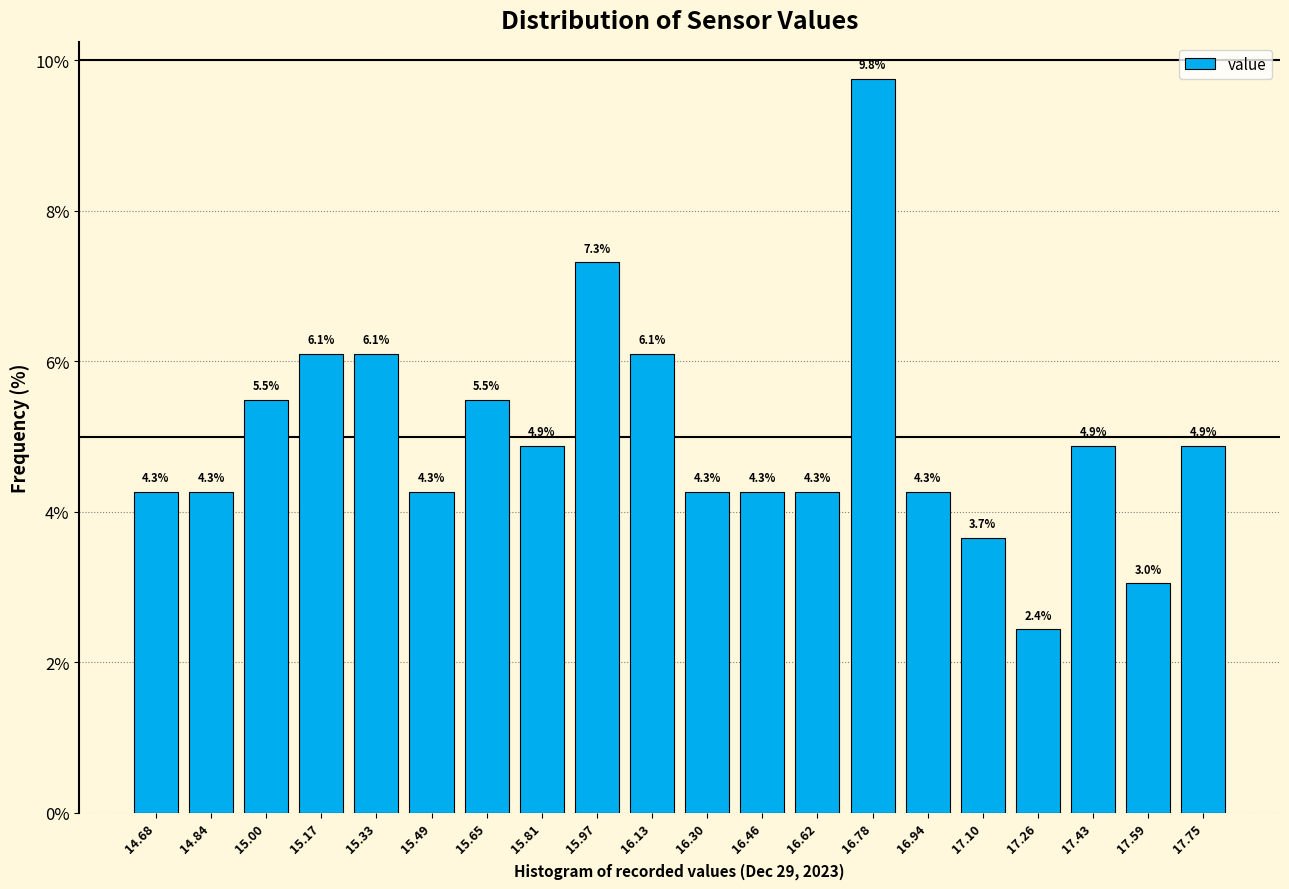

Reading left to right, list every bar in this chart as the range it spans on the x-axis followed by its height. The bar edges are not printed on the chart, so give them approximately, as read against the axis.

14.60 to 14.76: 4.3
14.76 to 14.92: 4.3
14.92 to 15.08: 5.5
15.08 to 15.24: 6.1
15.24 to 15.40: 6.1
15.40 to 15.56: 4.3
15.56 to 15.74: 5.5
15.74 to 15.90: 4.9
15.90 to 16.06: 7.3
16.06 to 16.22: 6.1
16.22 to 16.38: 4.3
16.38 to 16.54: 4.3
16.54 to 16.70: 4.3
16.70 to 16.86: 9.8
16.86 to 17.02: 4.3
17.02 to 17.18: 3.7
17.18 to 17.34: 2.4
17.34 to 17.50: 4.9
17.50 to 17.66: 3.0
17.66 to 17.84: 4.9